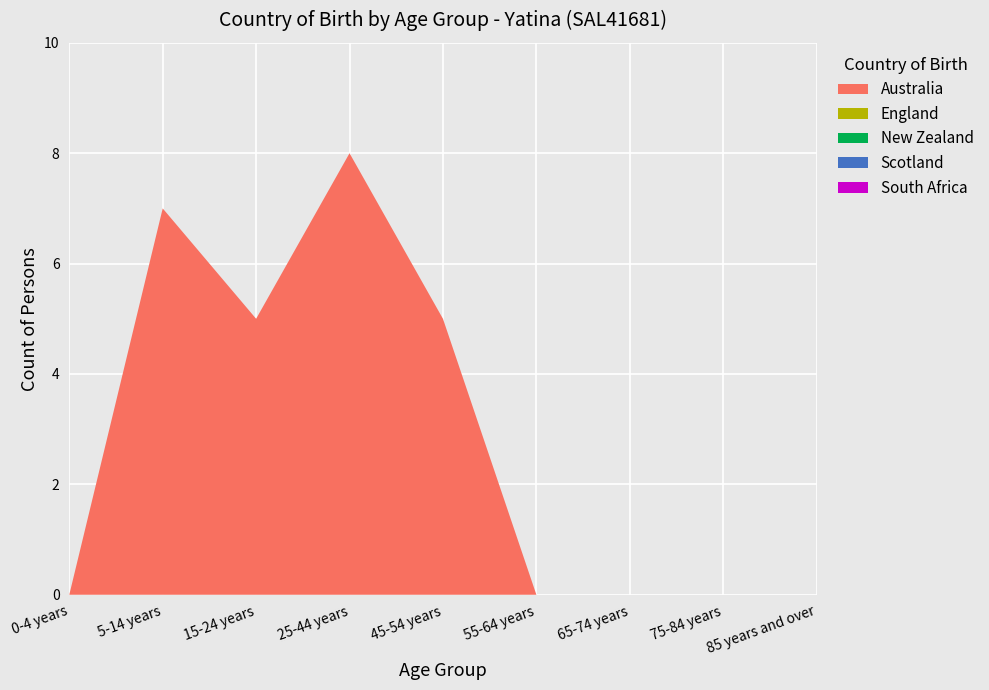

Reading right to left, extract all data points from this chart.

Australia: 0	0	0	0	5	8	5	7	0
England: 0	0	0	0	0	0	0	0	0
New Zealand: 0	0	0	0	0	0	0	0	0
Scotland: 0	0	0	0	0	0	0	0	0
South Africa: 0	0	0	0	0	0	0	0	0